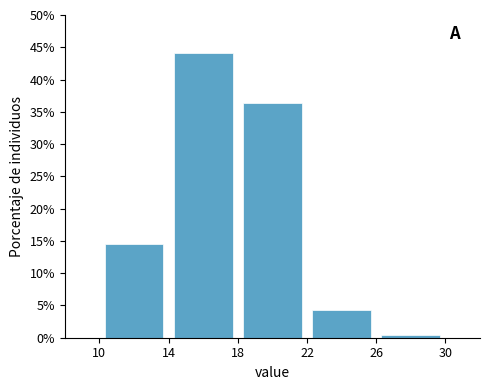

Which range on the x-axis has the tallest bar?

14 to 18